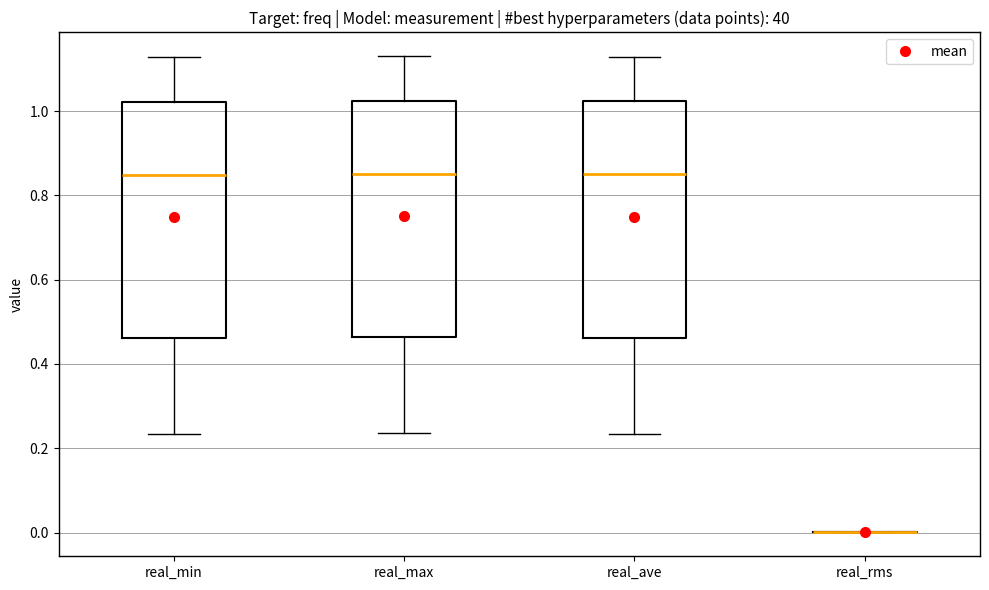

Where is the upper edge of the box for real_min on the y-axis? The values are not printed on the chart, so give them approximately, as read against the axis.

1.02